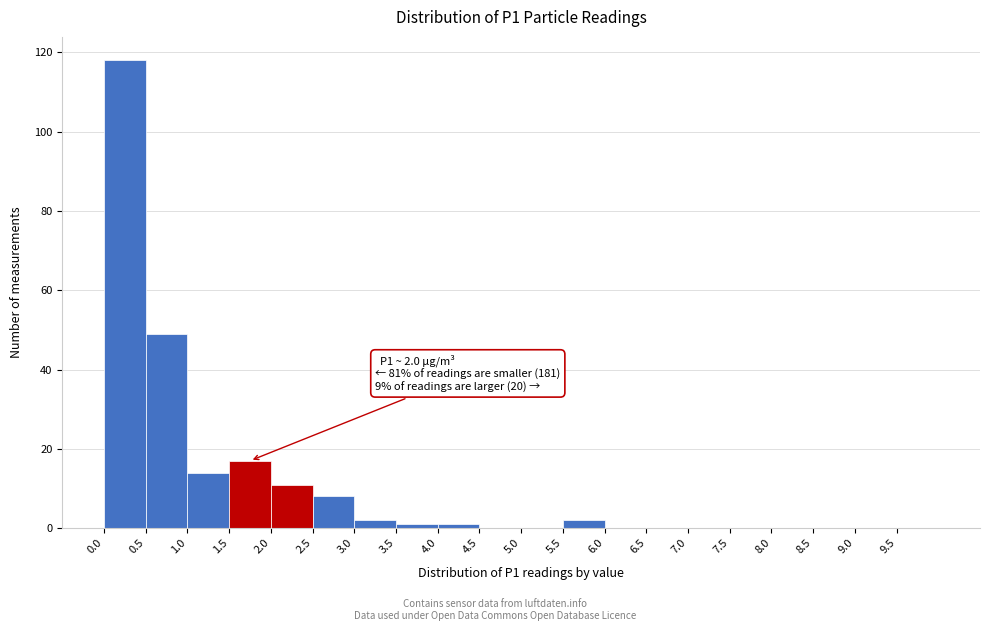

Over which range of the x-axis is the bar tallest?

0.0 to 0.5